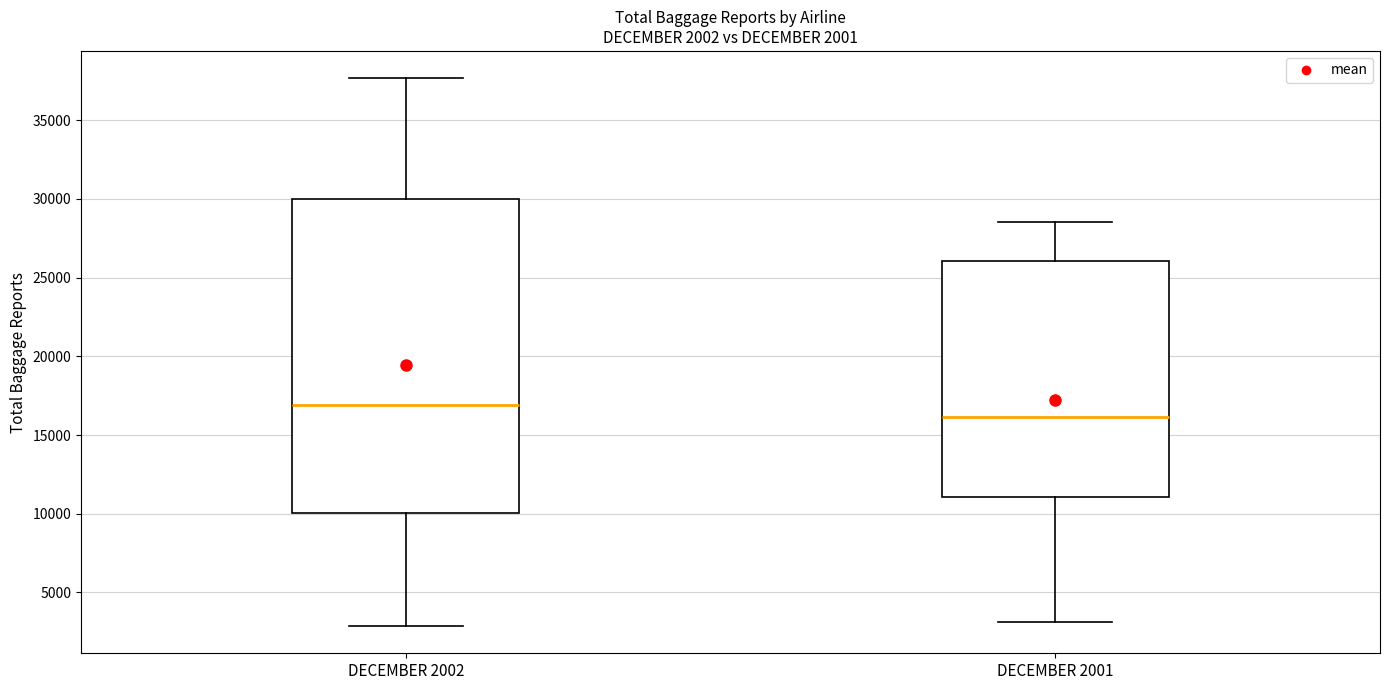

Which box has the lowest median line?

DECEMBER 2001